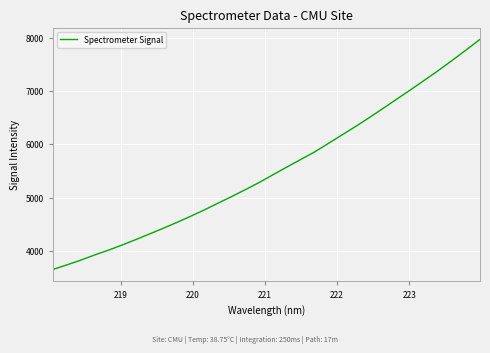

What is the greatest value displayed?

7967.0